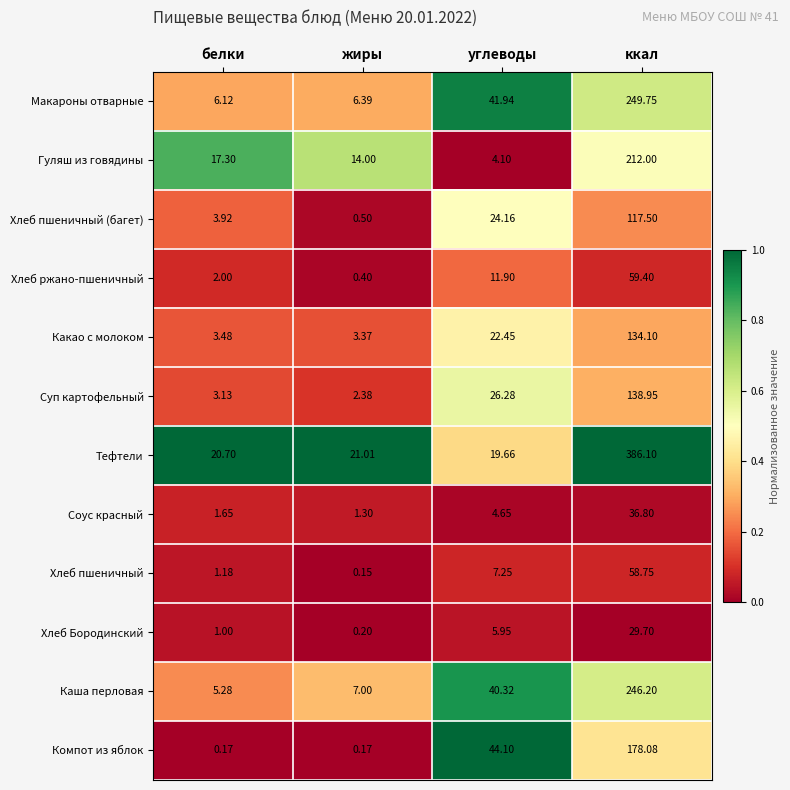

Between белки and ккал, which series saw the biggest shift?

Тефтели